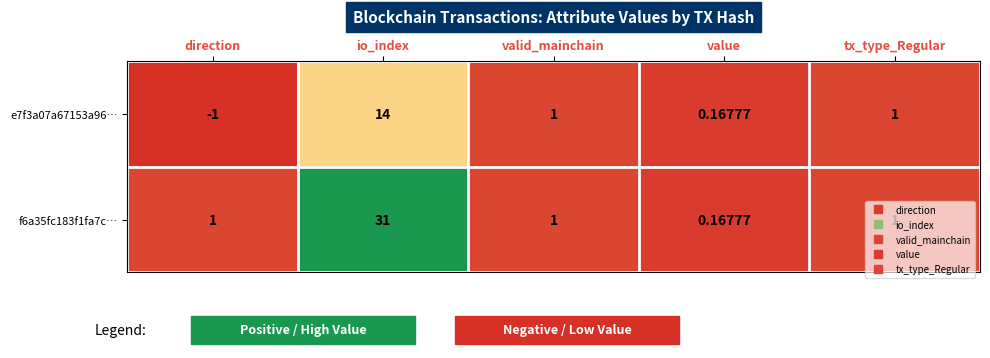

Which series has the widest spread of values?

f6a35fc183f1fa7c…